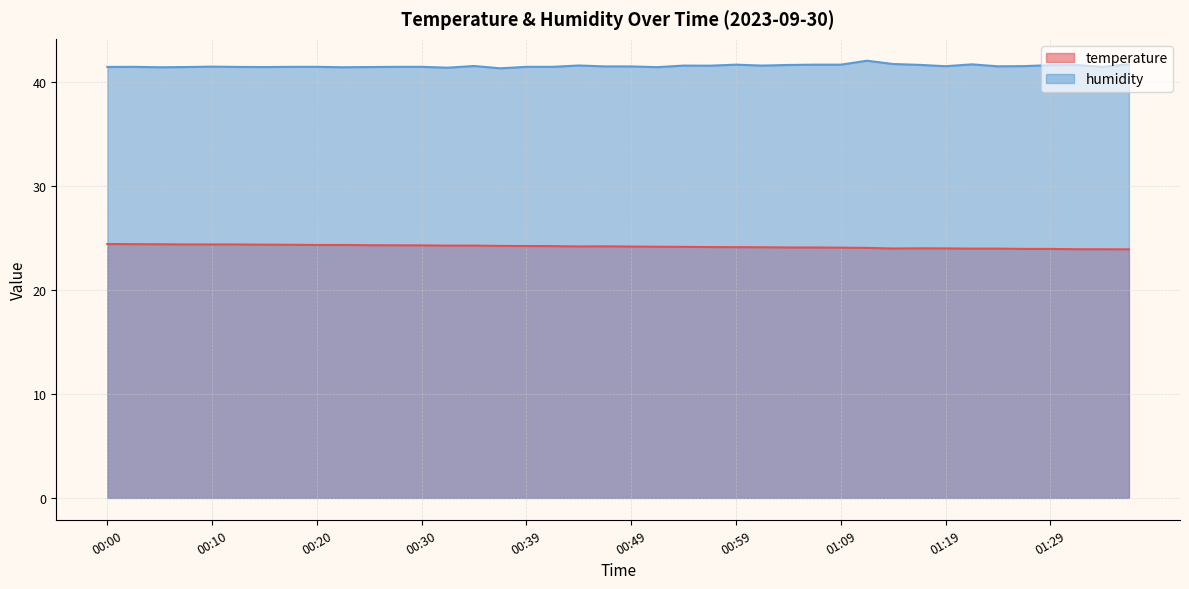

What are all the series names shown in the legend?

temperature, humidity